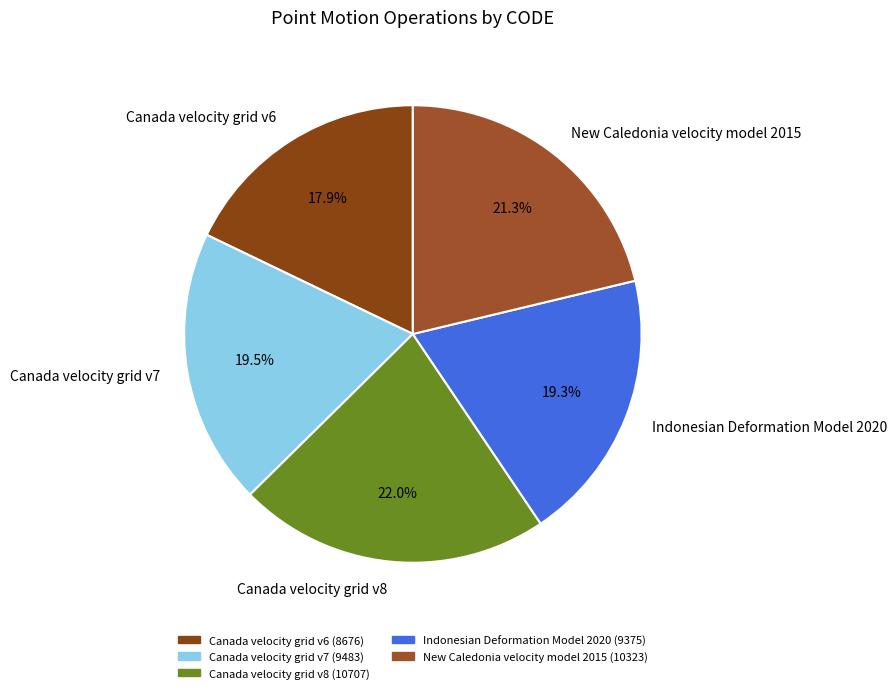

Is it true that Indonesian Deformation Model 2020 is 25% of the pie?

False